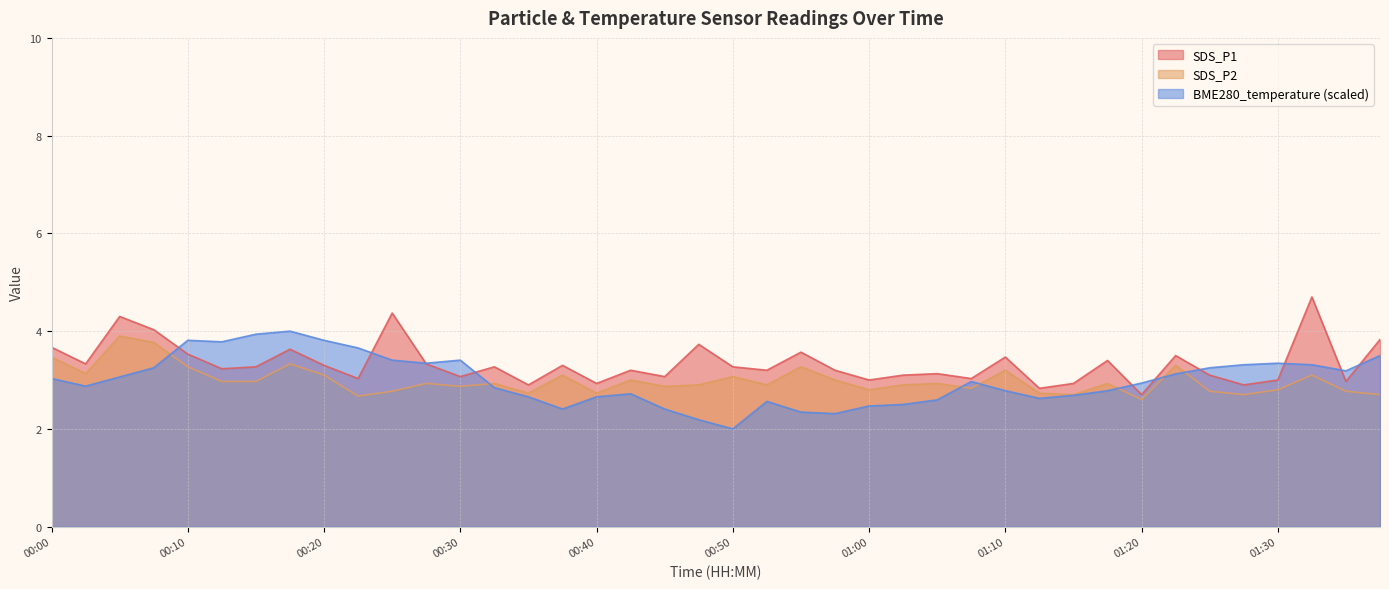

True or false: SDS_P1 has a value of 3.2 at 00:42.

True